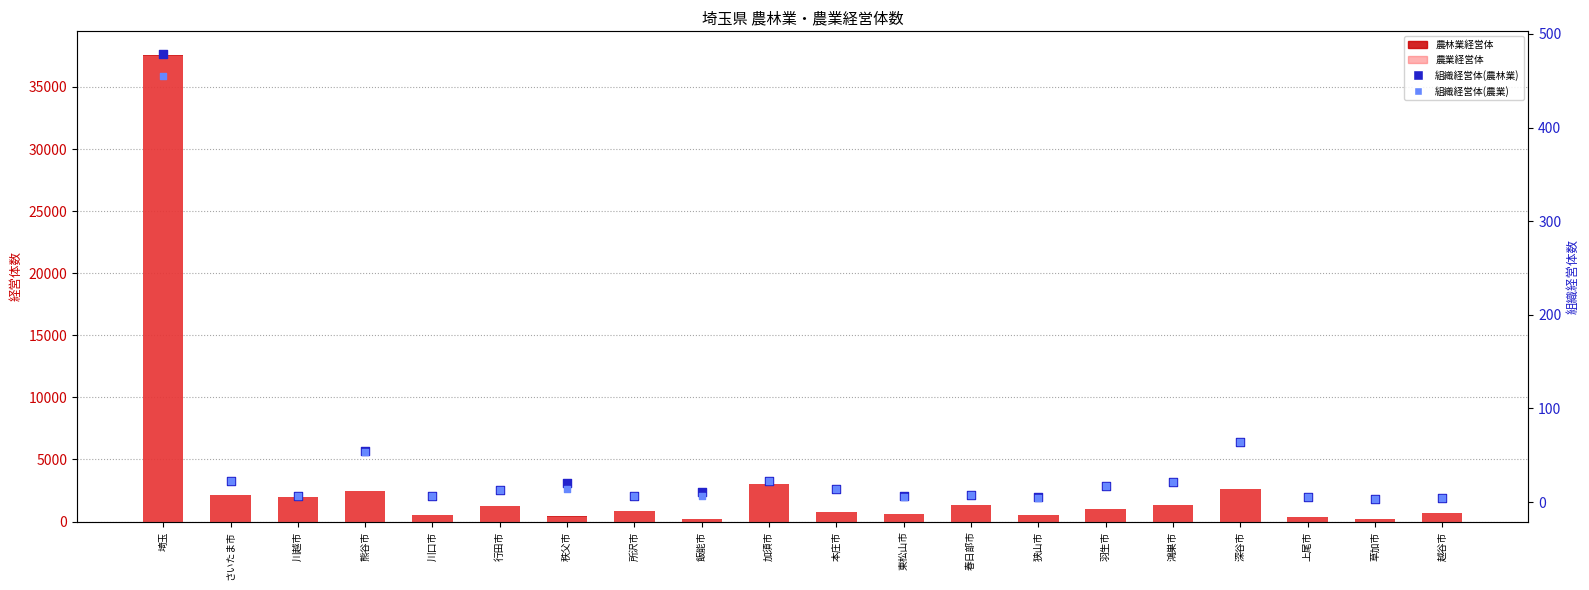

What is the total value across all series at 加須市?

6110